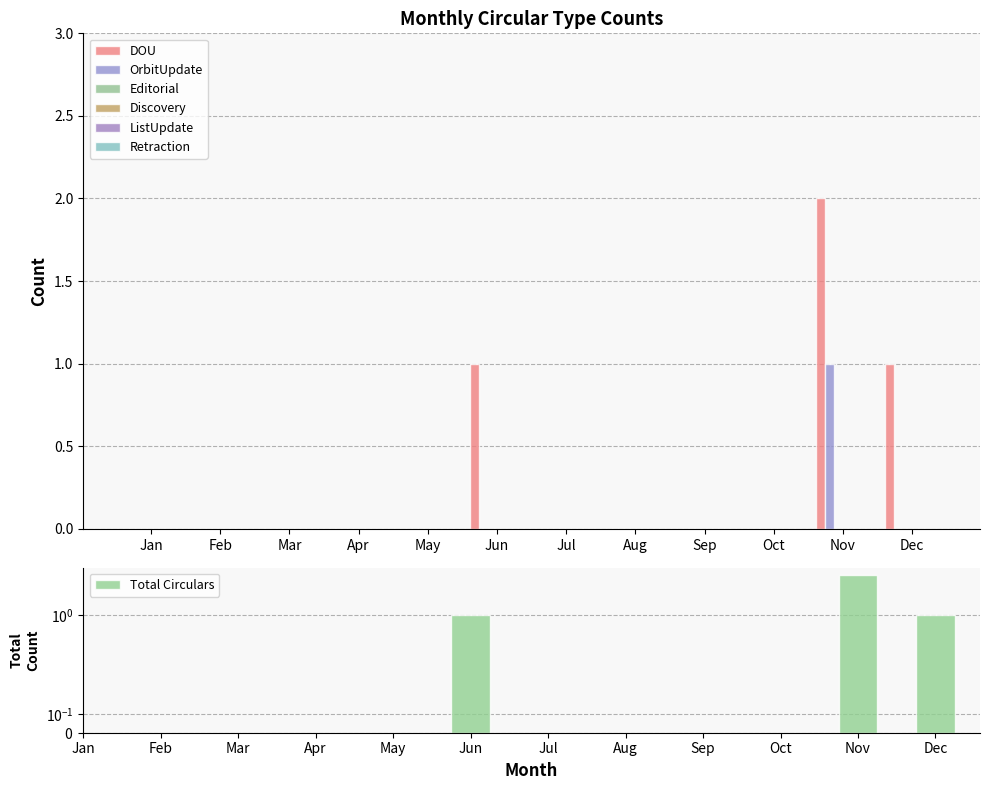

At Oct, list the series in order from largest to smallest.

DOU, OrbitUpdate, Editorial, Discovery, ListUpdate, Retraction